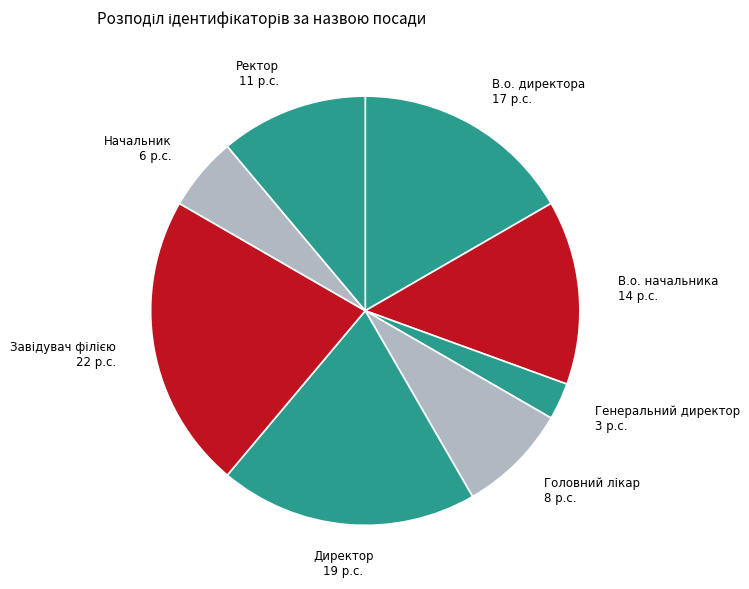

How many slices are in this pie chart?

8